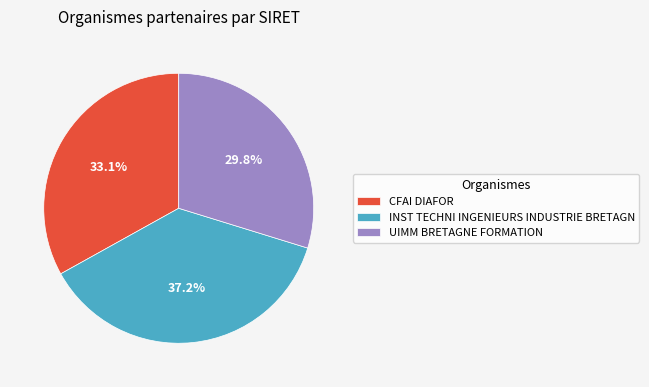

How many segments does this pie chart have?

3